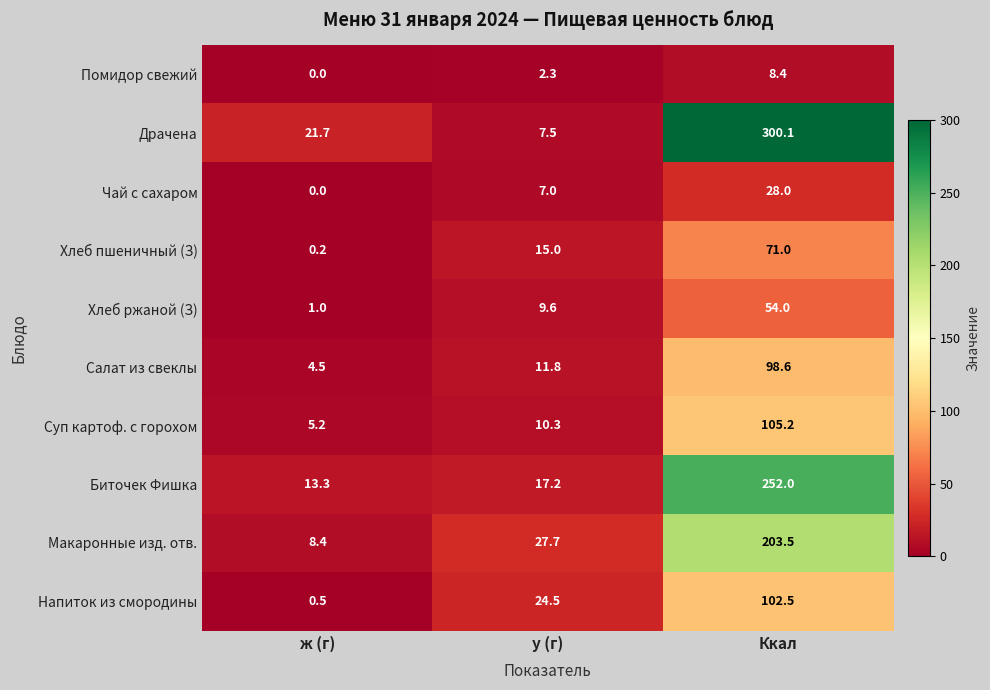

Reading right to left, what are all the values shown in this chart?

Помидор свежий: Ккал=8.4	у (г)=2.3	ж (г)=0.0
Драчена: Ккал=300.1	у (г)=7.5	ж (г)=21.7
Чай с сахаром: Ккал=28.0	у (г)=7.0	ж (г)=0.0
Хлеб пшеничный (З): Ккал=71.0	у (г)=15.0	ж (г)=0.2
Хлеб ржаной (З): Ккал=54.0	у (г)=9.6	ж (г)=1.0
Салат из свеклы: Ккал=98.6	у (г)=11.8	ж (г)=4.5
Суп картоф. с горохом: Ккал=105.2	у (г)=10.3	ж (г)=5.2
Биточек Фишка: Ккал=252.0	у (г)=17.2	ж (г)=13.3
Макаронные изд. отв.: Ккал=203.5	у (г)=27.7	ж (г)=8.4
Напиток из смородины: Ккал=102.5	у (г)=24.5	ж (г)=0.5